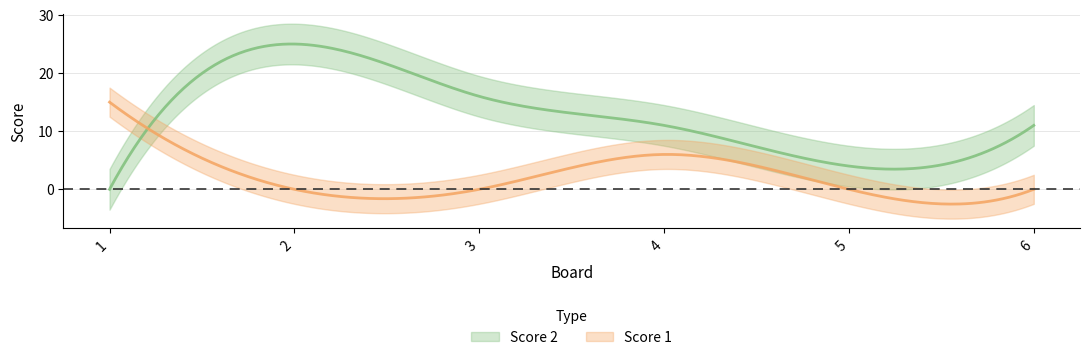

What value does the Score 2 series have at 2?

25